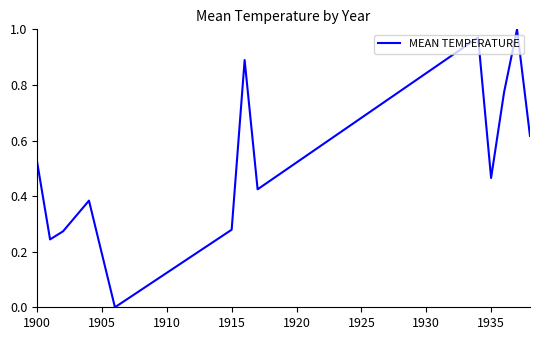

How many lines are shown in the chart?

1